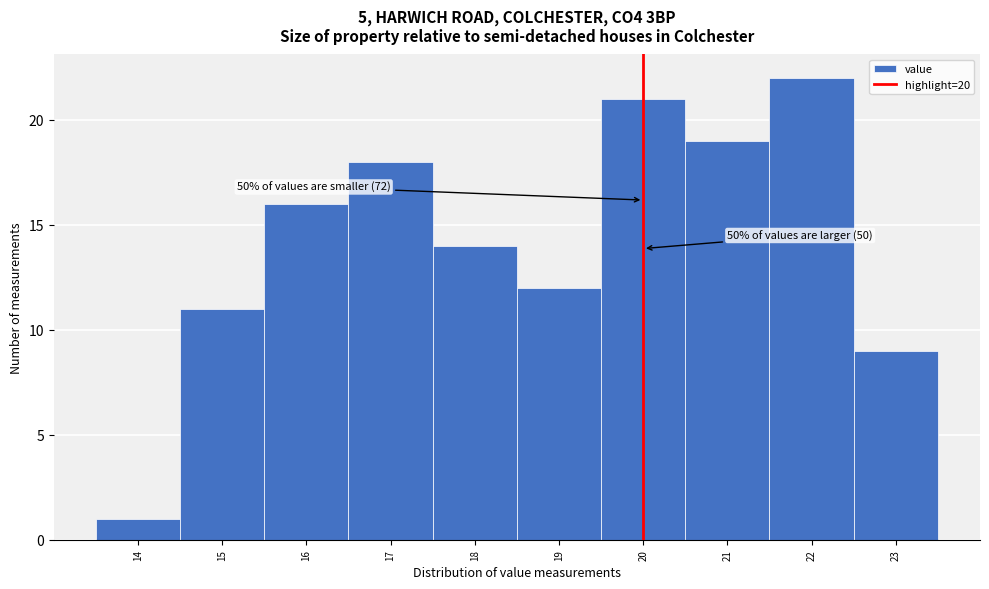

Which range on the x-axis has the tallest bar?

21.5 to 22.5